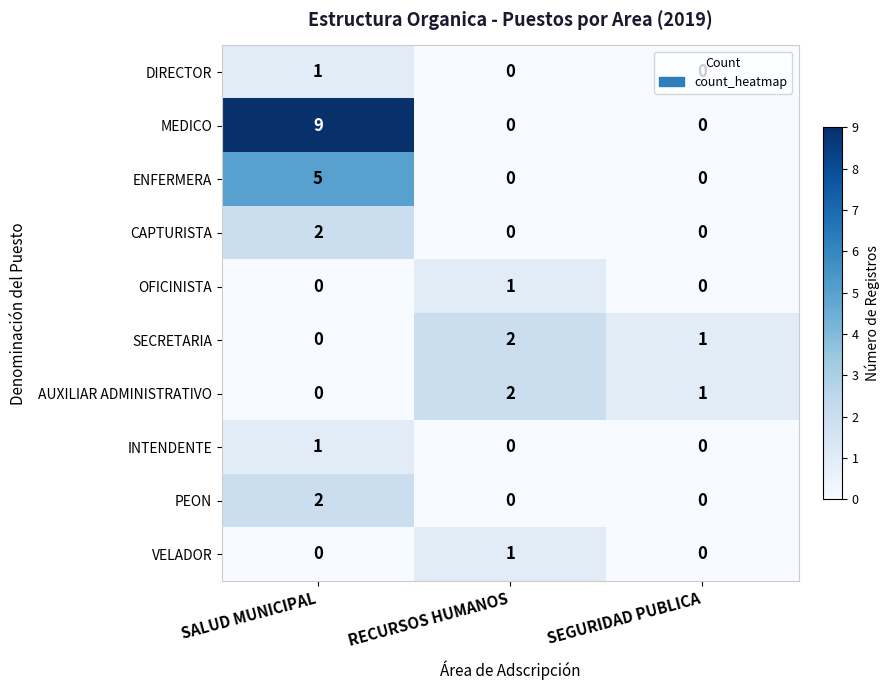

What is the total value across all series at SALUD MUNICIPAL?

20